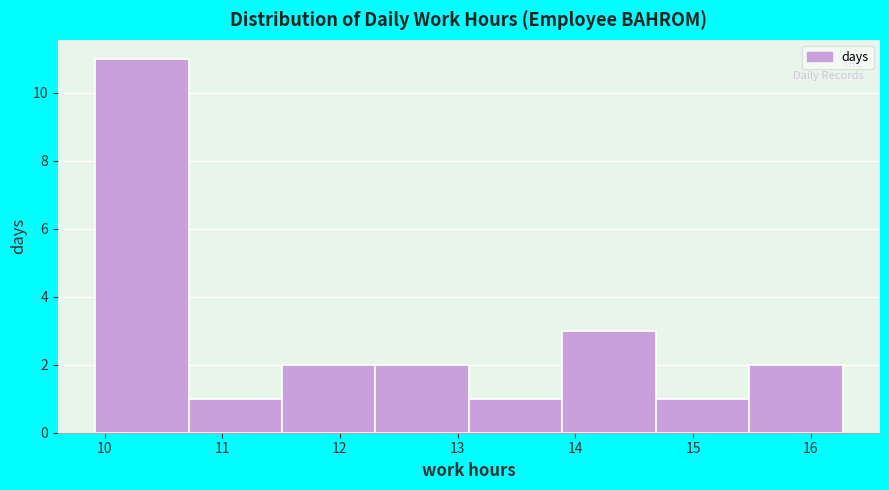

Which range on the x-axis has the tallest bar?

9.9 to 10.7